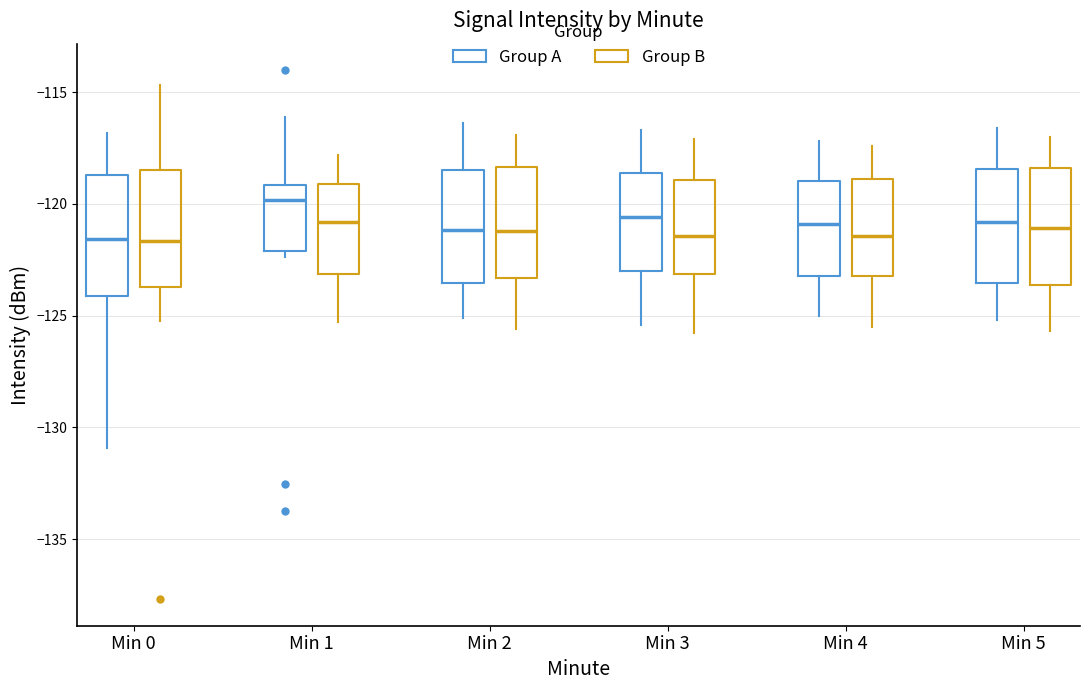

Which box has the highest median line?

Min 1 (Group A)